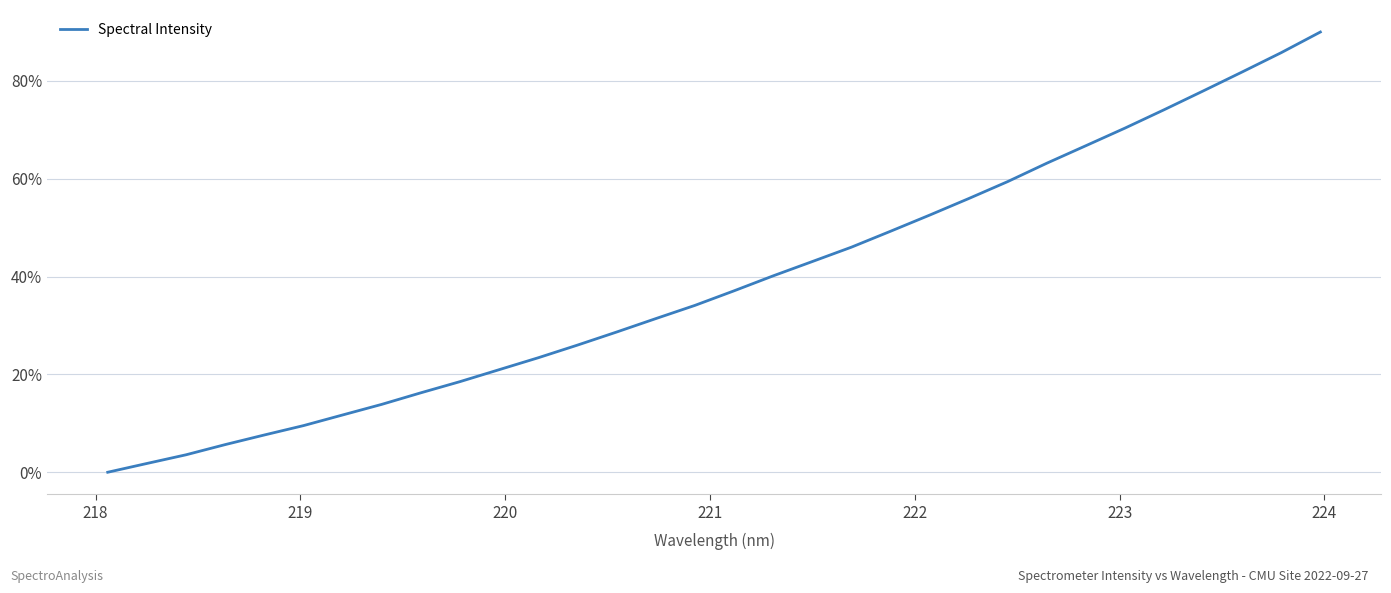

Is this an area chart (filled region under the line)?

No